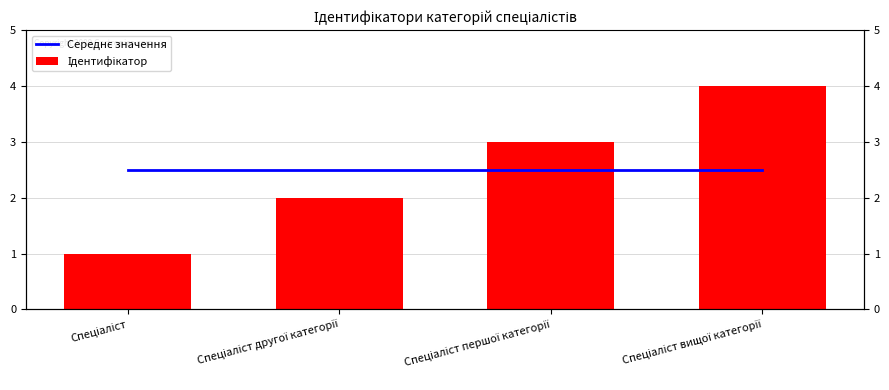

At which category is the sum across all series the highest?

Спеціаліст вищої категорії